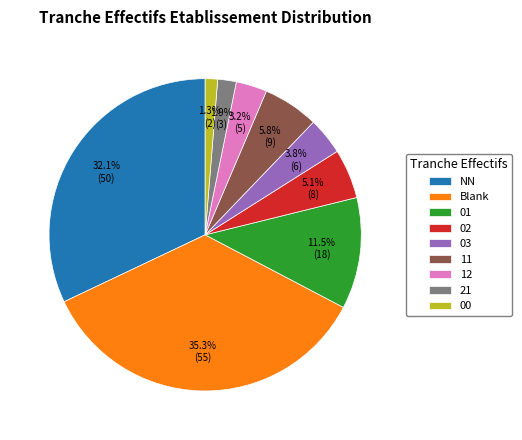

Between 21 and 02, which is larger?

02